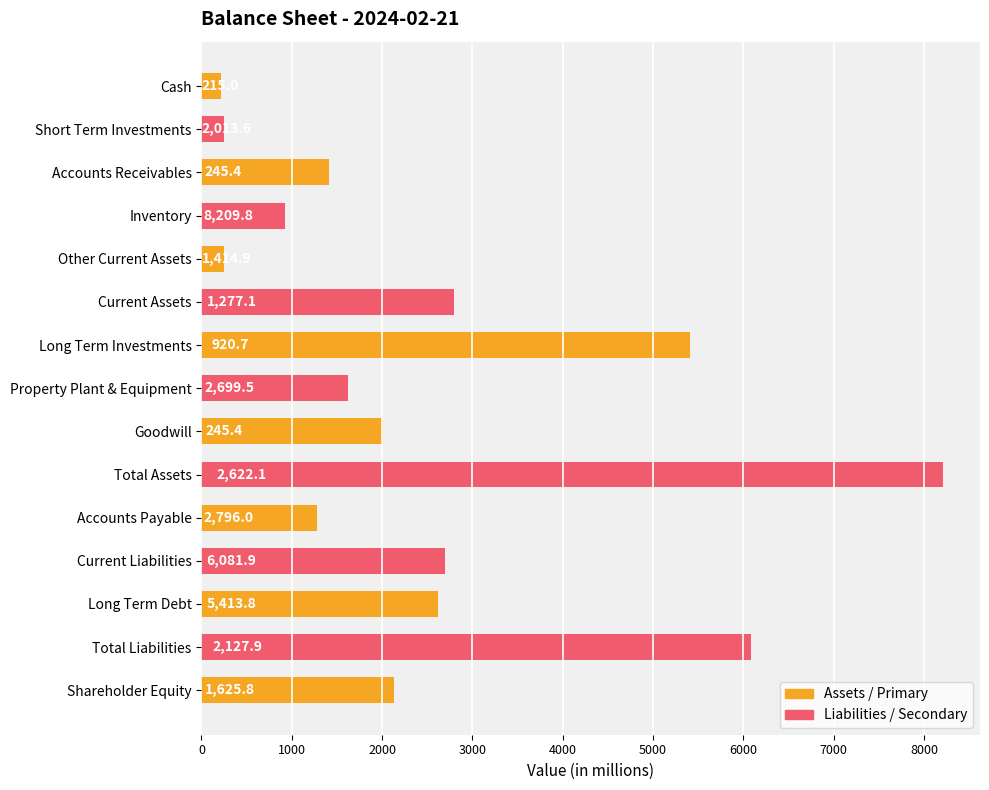

Which label corresponds to the smallest value in the chart?

Cash